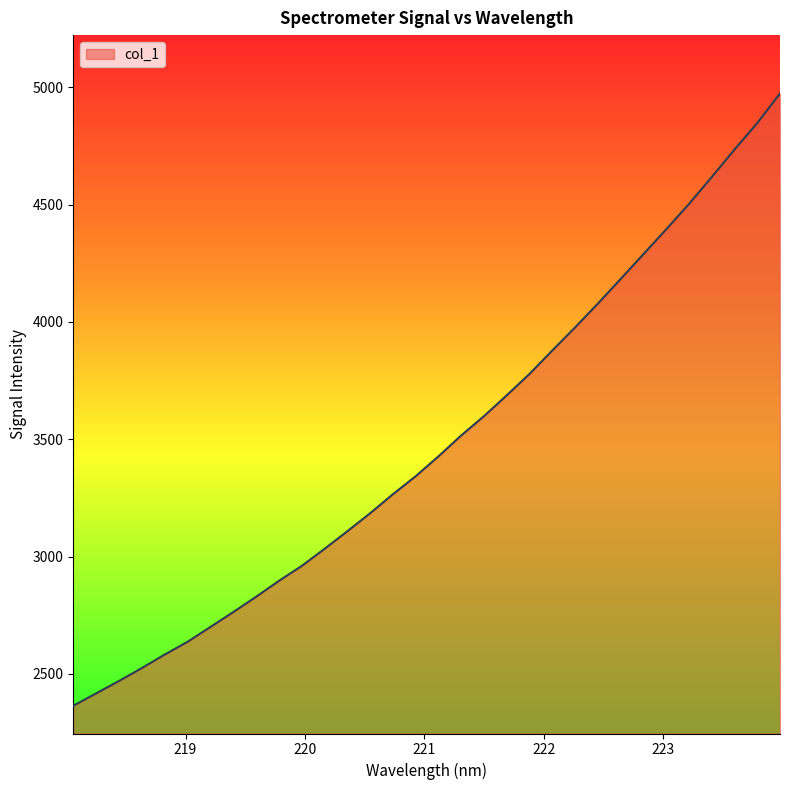

What is the greatest value displayed?

4973.4